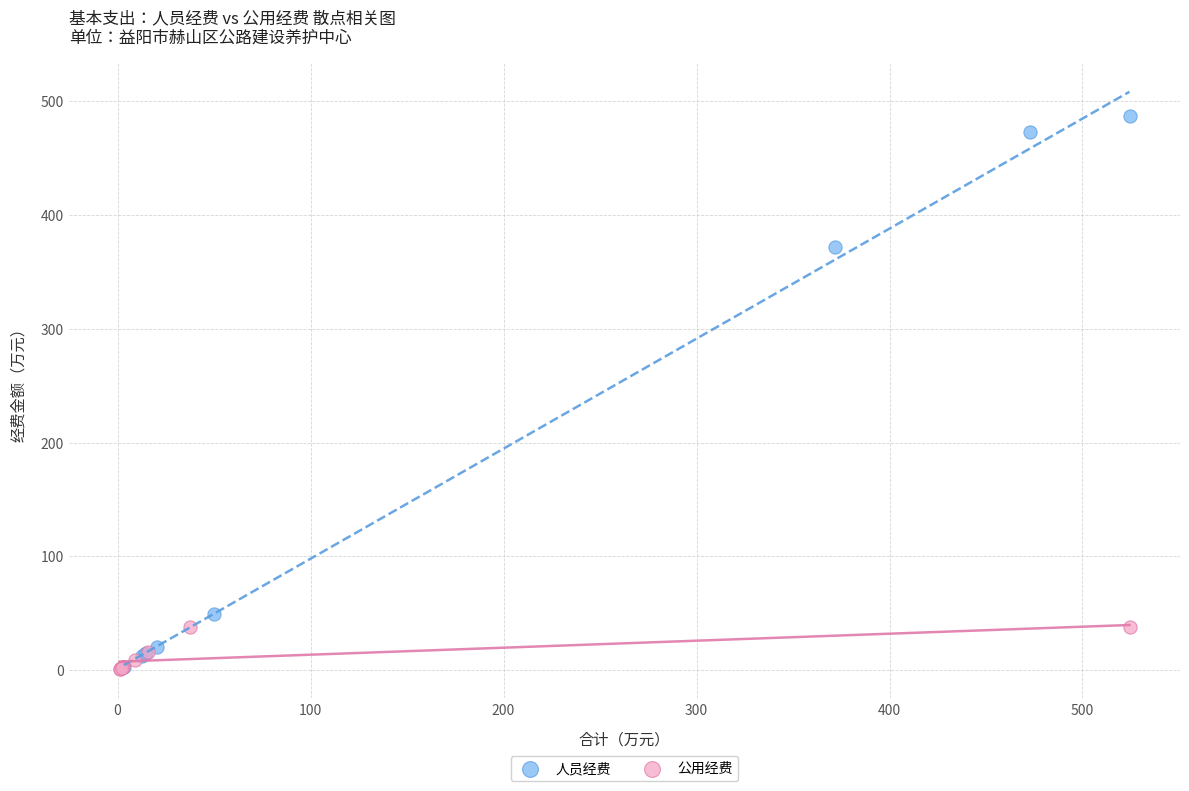

Which series reaches the maximum Y coordinate?

人员经费